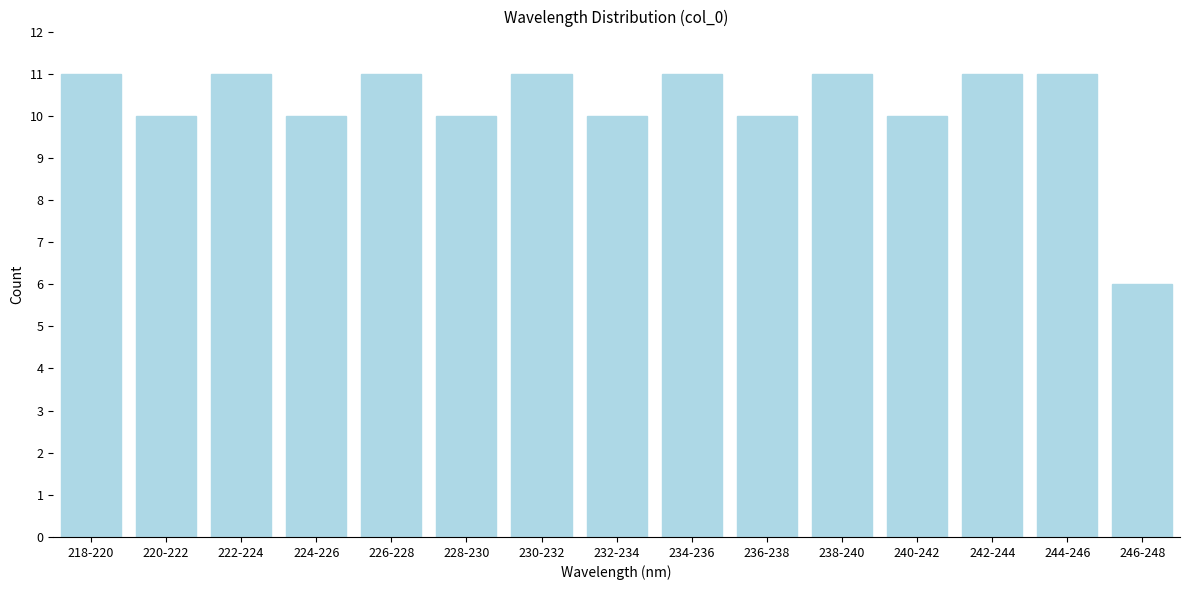

Reading left to right, what are all the values shown in this chart?

11	10	11	10	11	10	11	10	11	10	11	10	11	11	6